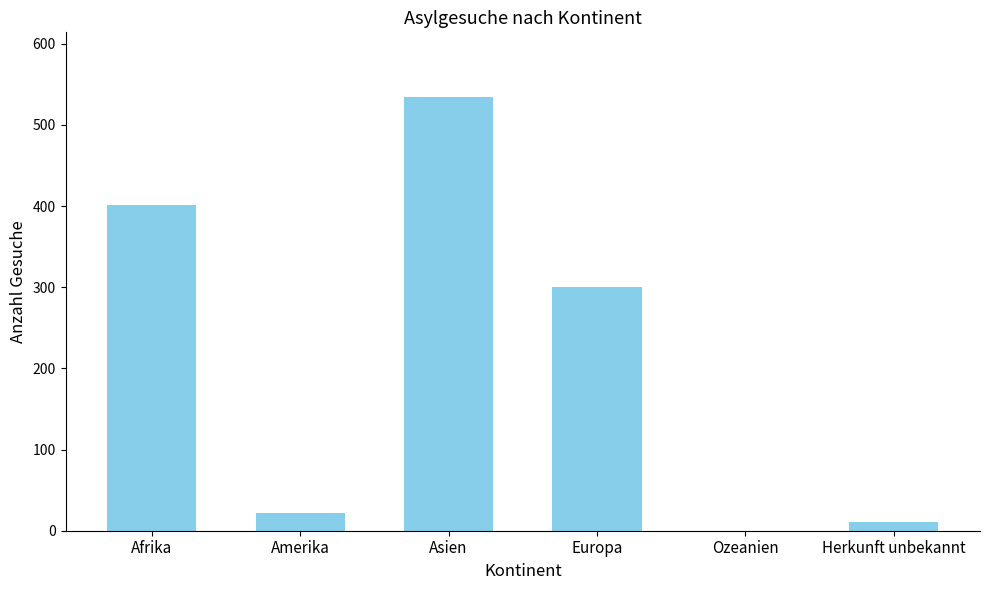

What is the change in value from Afrika to Europa?

-101